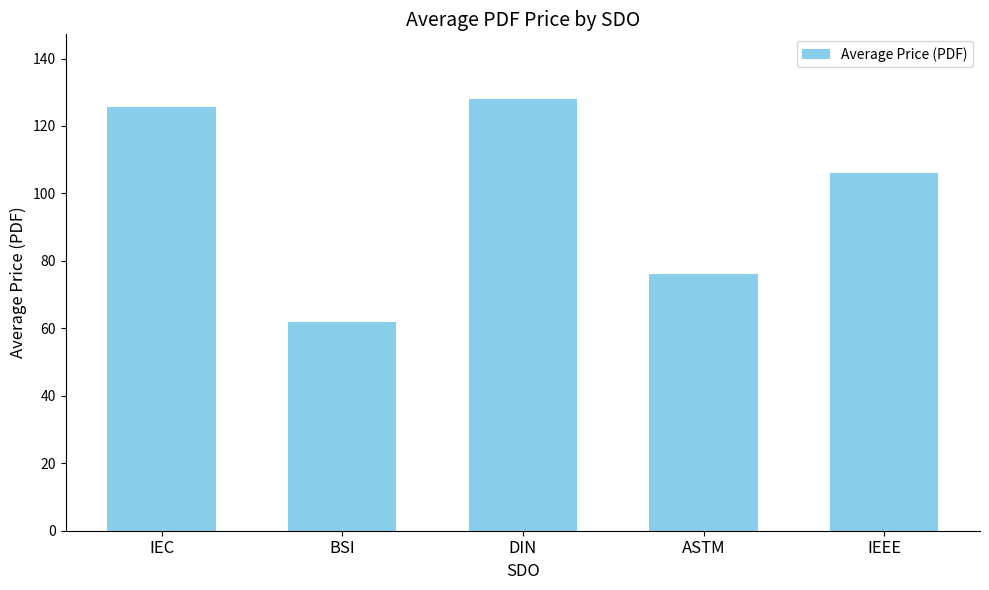

The chart shows a value of 54.5 at IEEE. True or false?

False